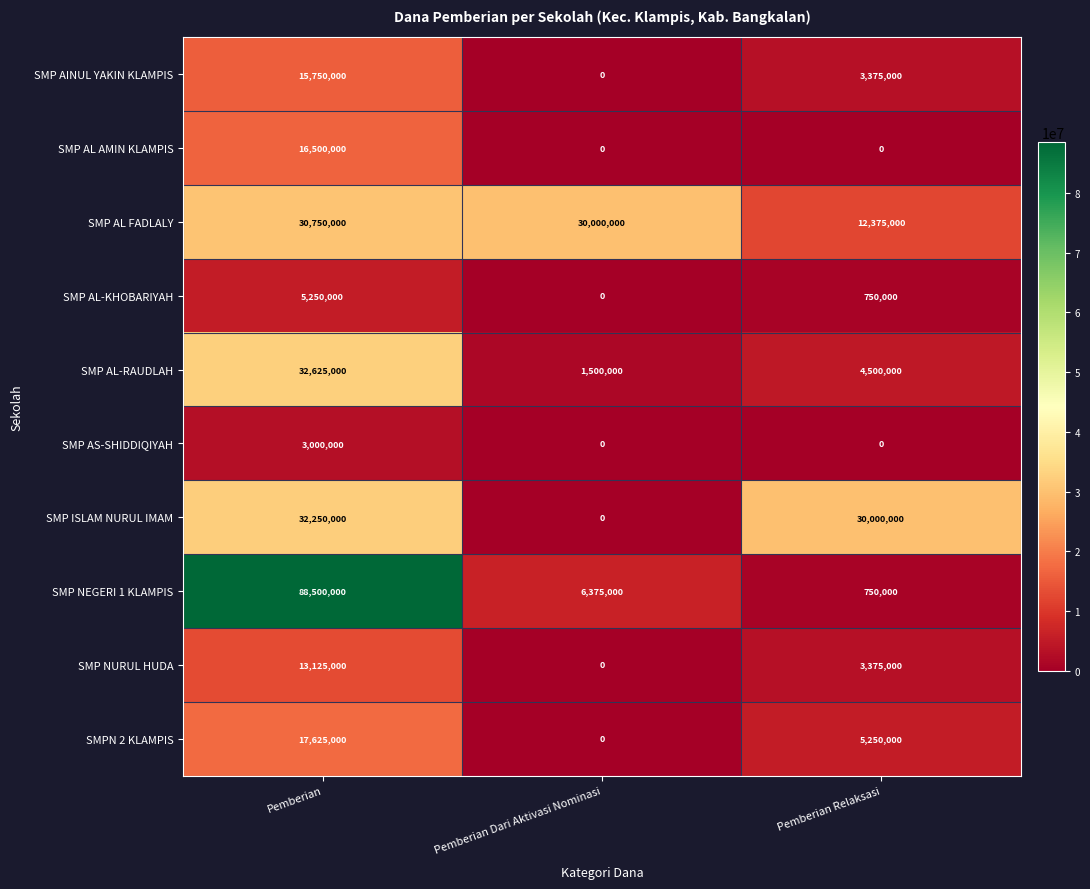

Which series has the largest total across all categories?

SMP NEGERI 1 KLAMPIS